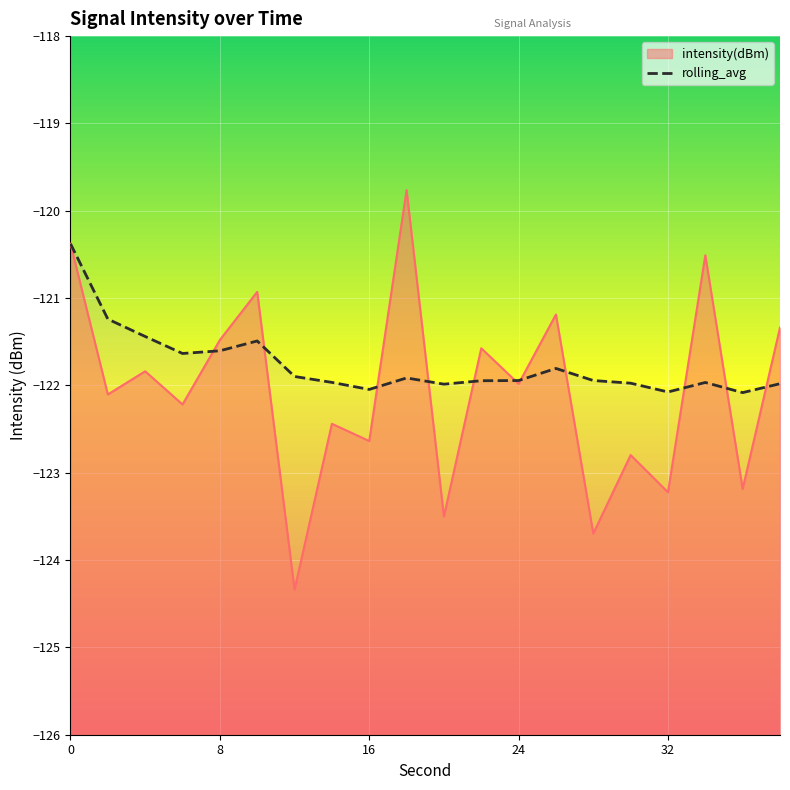

What is the average value?

-121.8